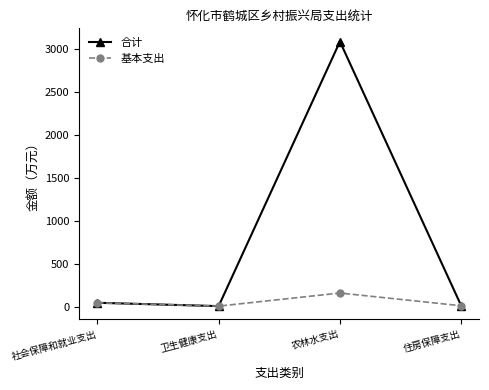

Rank the series by their maximum value, from lowest to highest.

基本支出, 合计